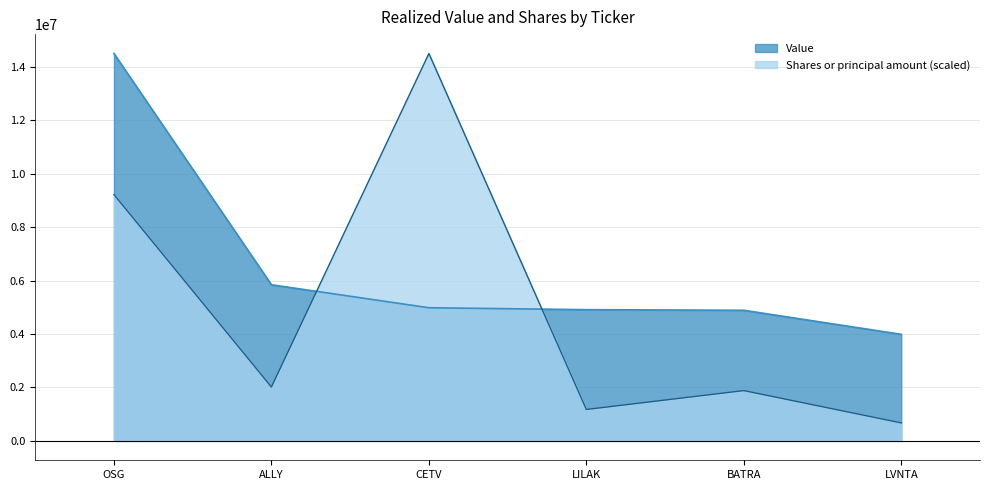

True or false: Shares or principal amount and Value intersect in this chart.

True